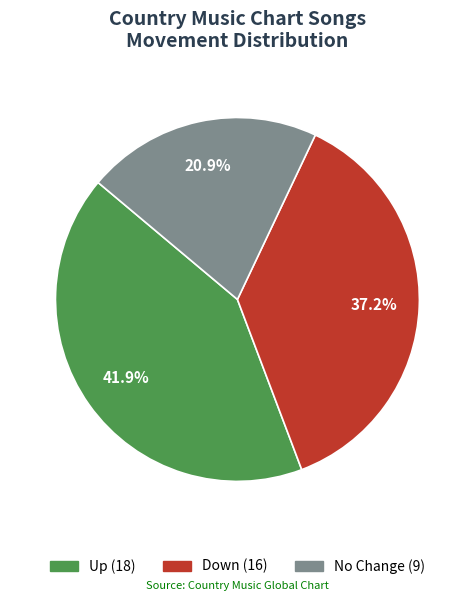

Does any single category account for the majority?

No